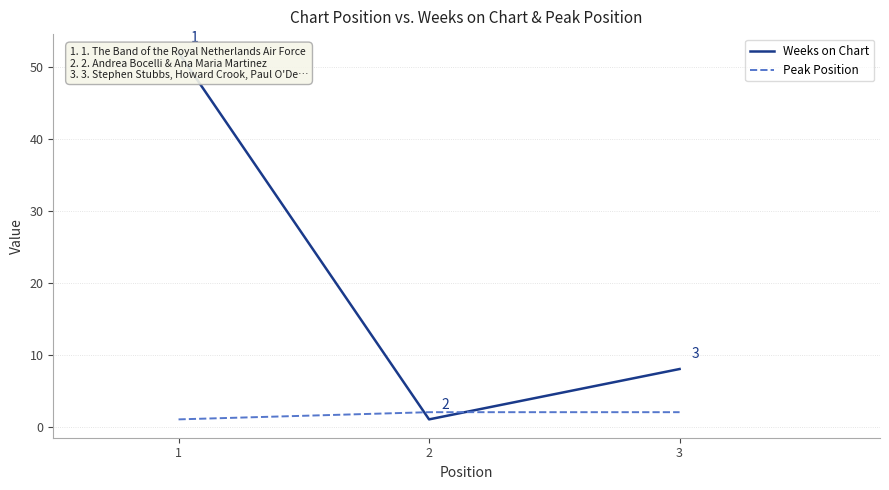

How many values in the Weeks on Chart series are below 8?

1